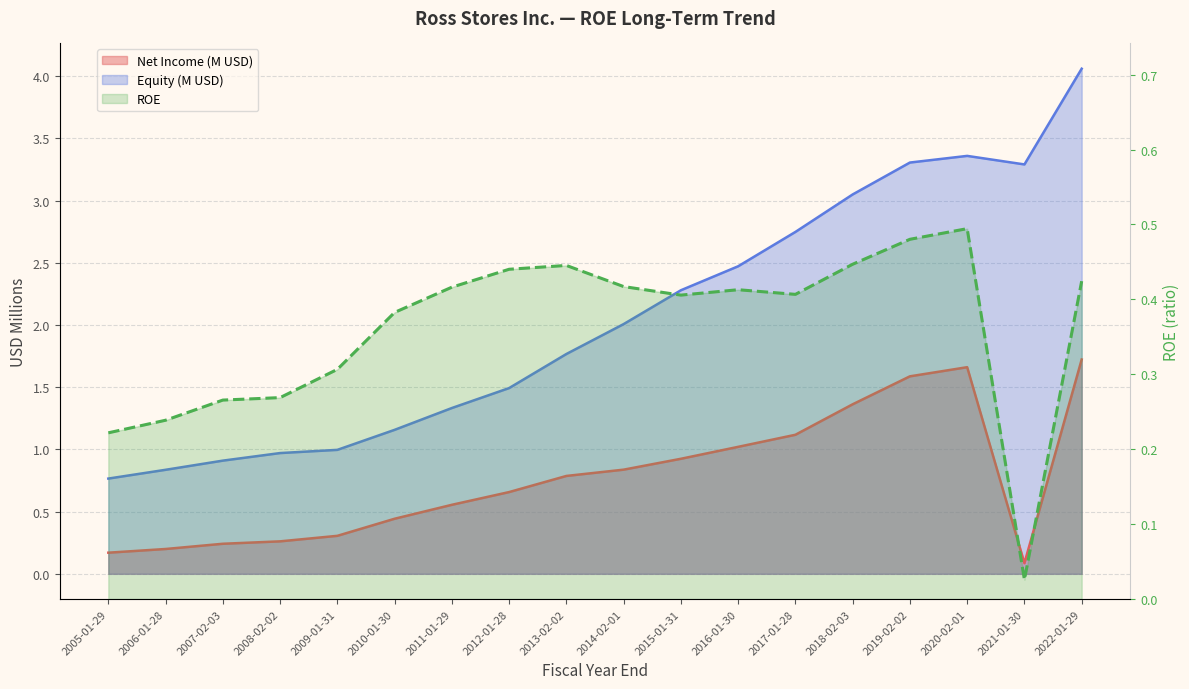

True or false: there are more than 2 points higher than both neighbors.

True